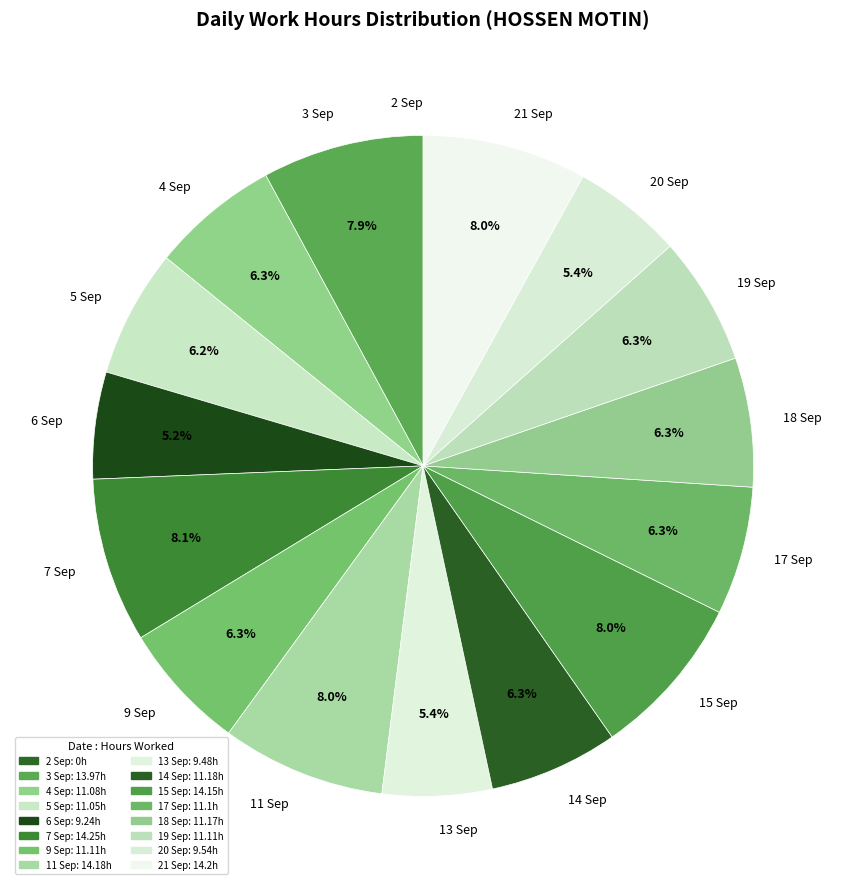

To the nearest percent, what percentage of the pie is 17 Sep?

6%